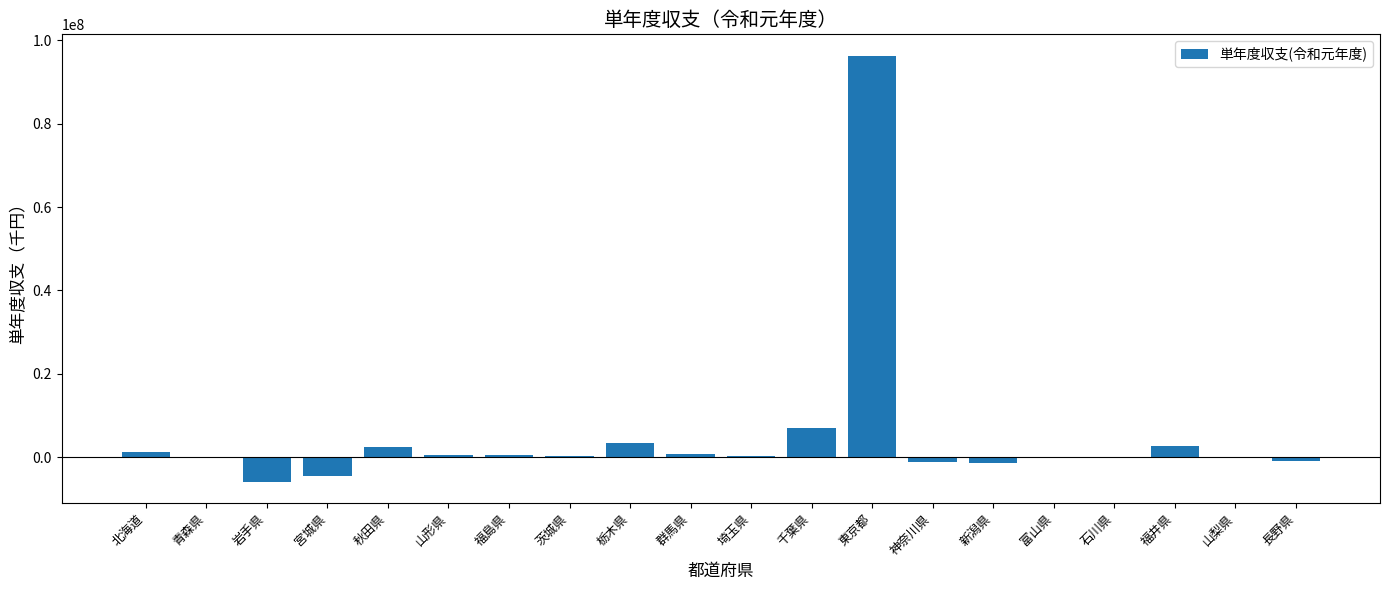

What is the sum of the values at 岩手県 and 山形県?

-5566163